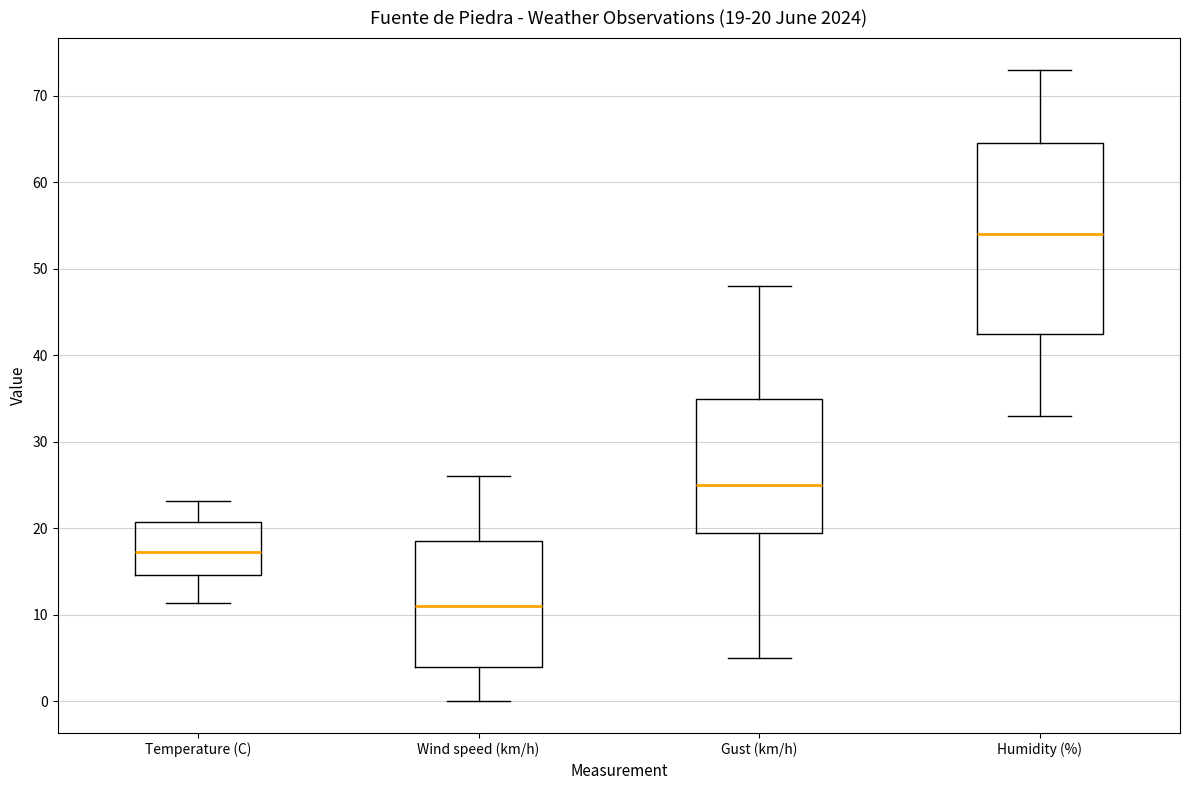

Which box is the tallest, from its lower edge to its upper edge?

Humidity (%)